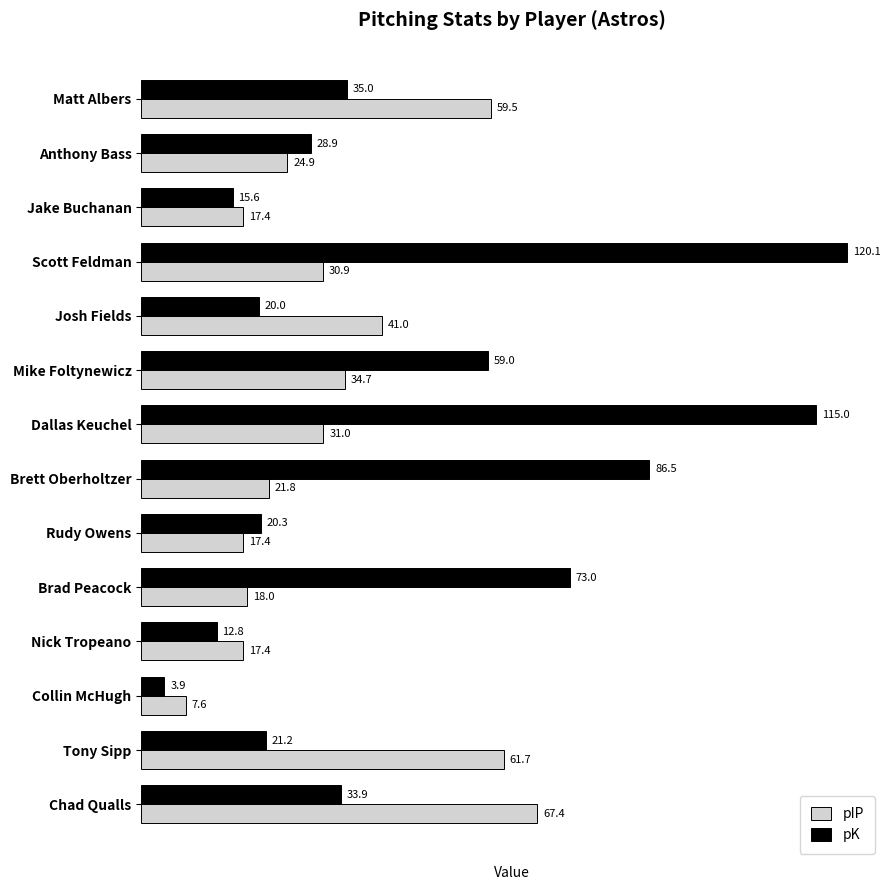

What is the difference between the maximum and second lowest values in the pK series?

107.3